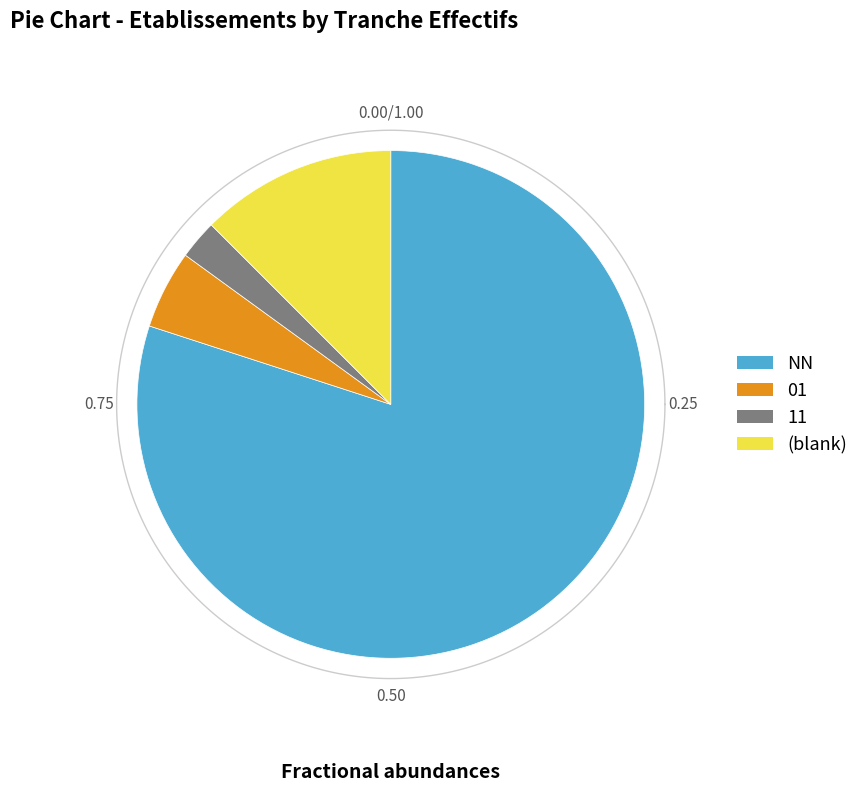

True or false: 02 accounts for 1% of the total.

False